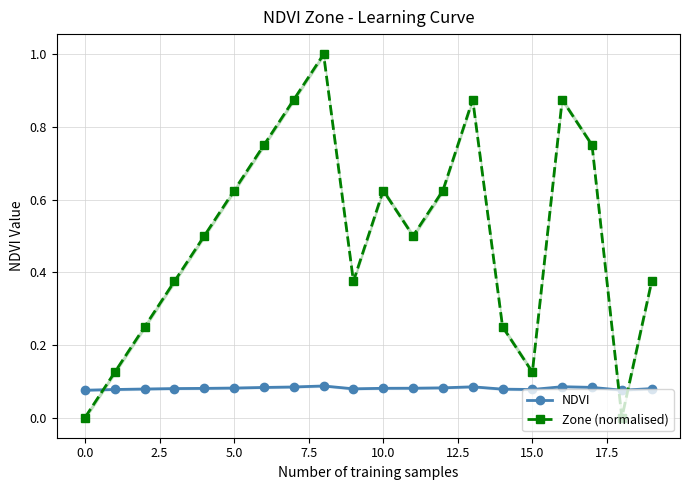

What are all the series names shown in the legend?

NDVI, Zone (normalised)